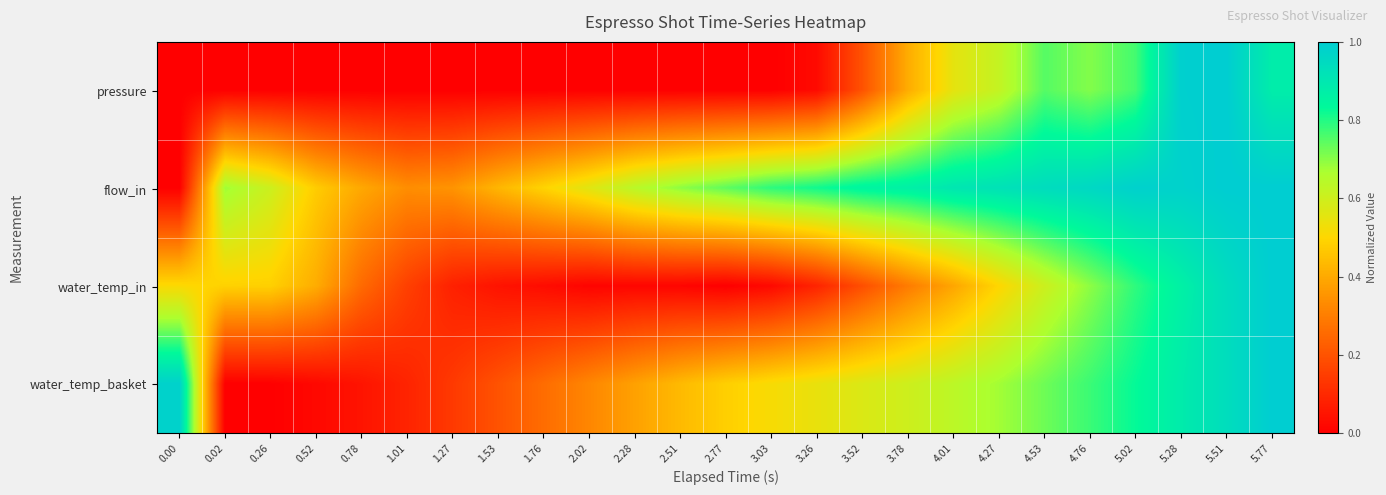

What is the total value across all series at 5.28?

3.7